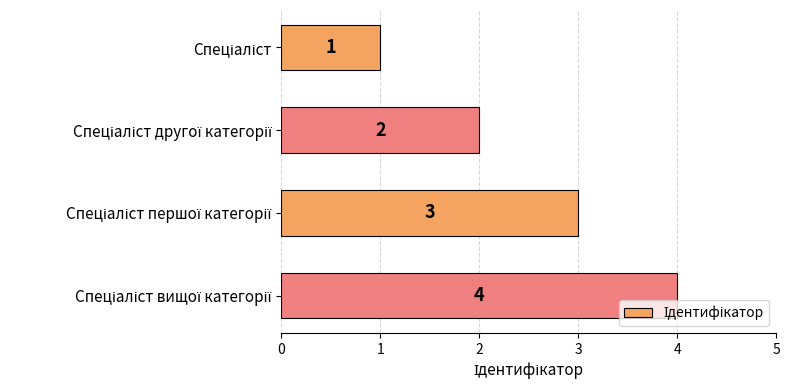

What is the sum of all values?

10